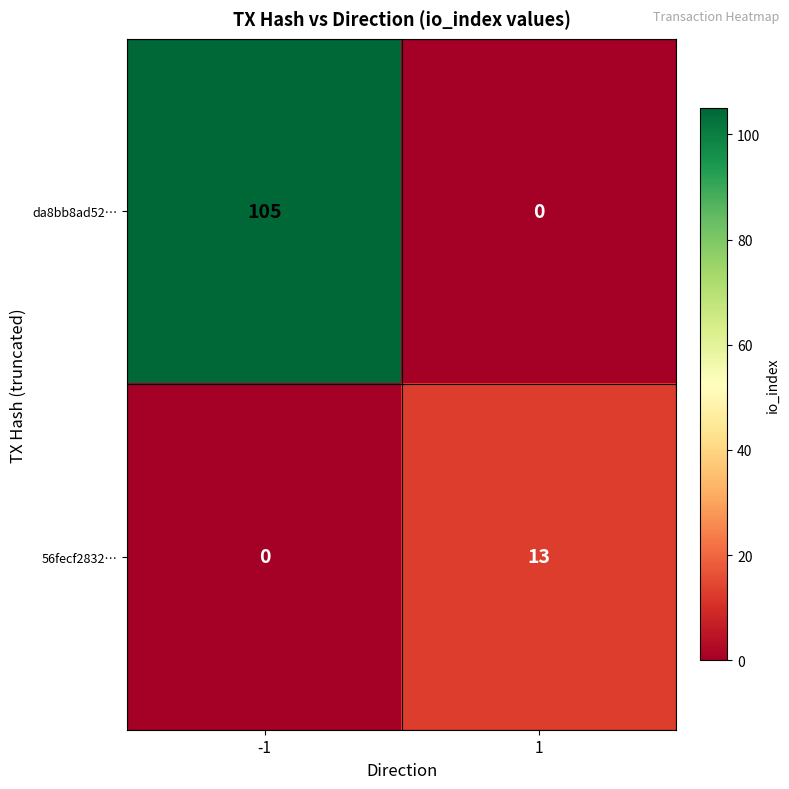

The 56fecf2832… series shows 6 at -1. True or false?

False